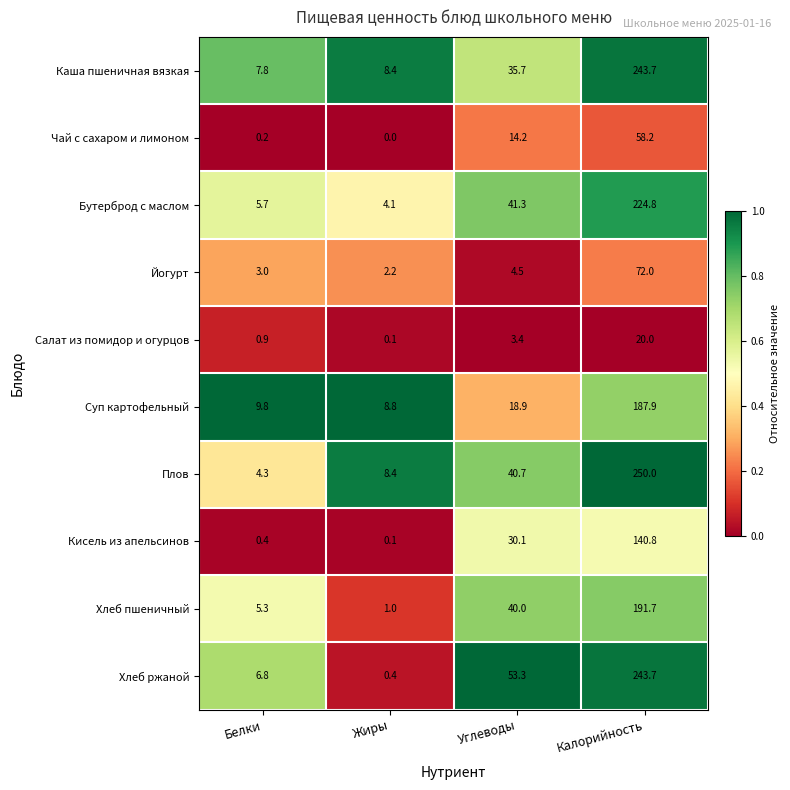

What is the maximum value shown in the chart?

250.0